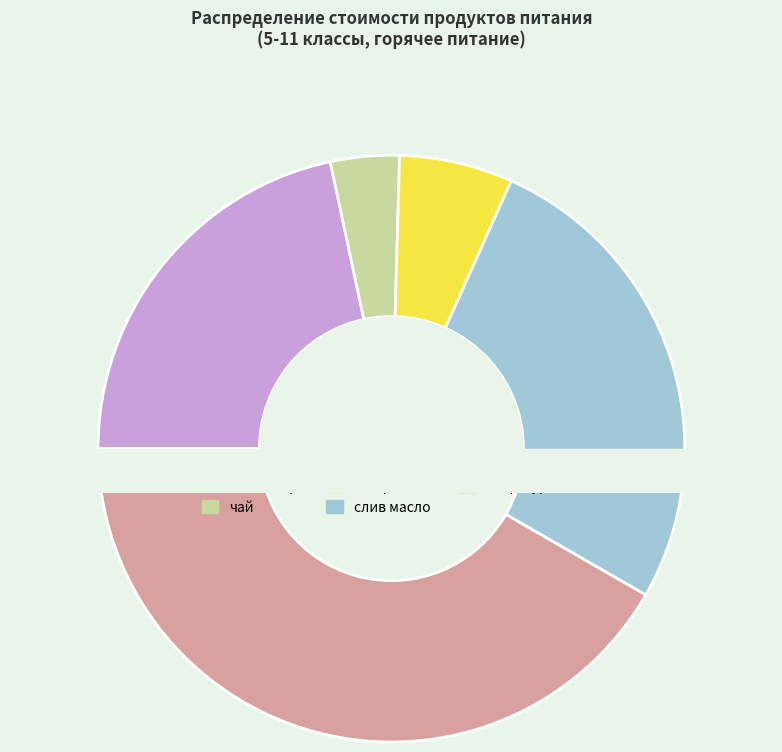

To the nearest percent, what is the difference between the чай and сахар slice percentages?

2%